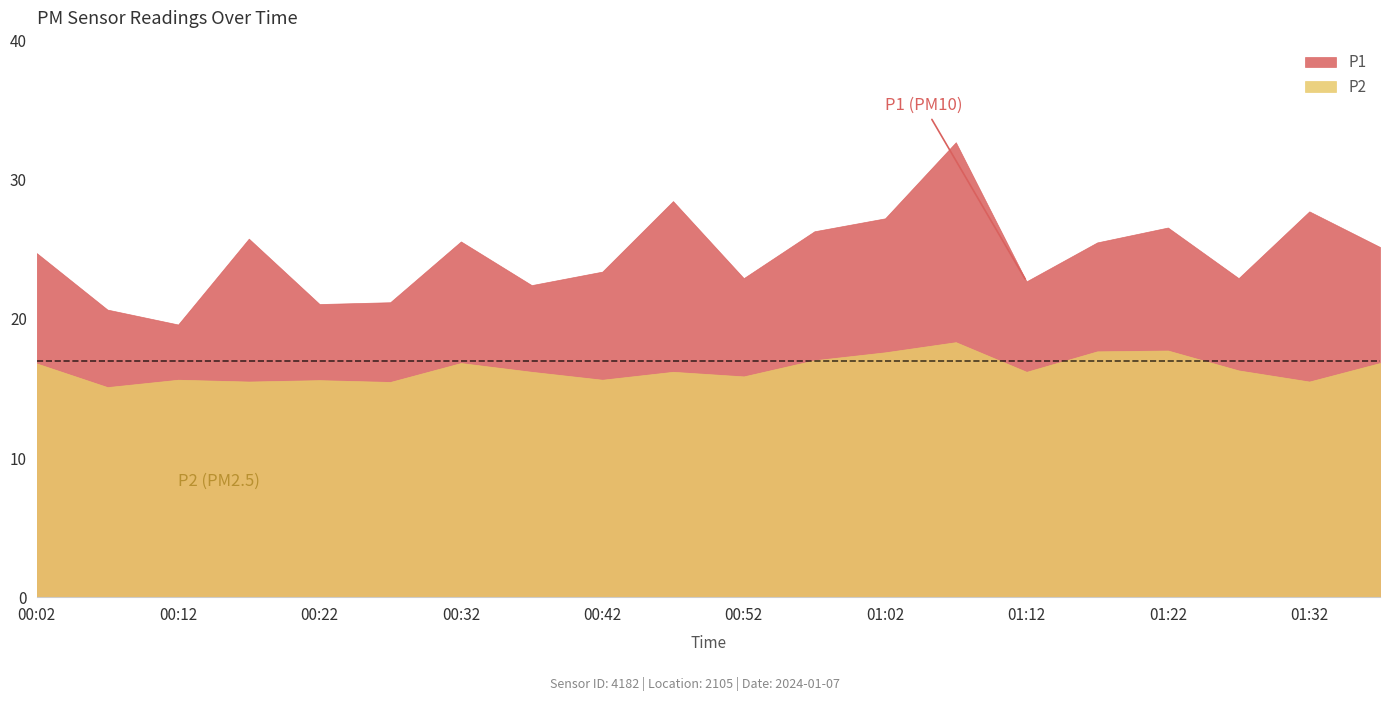

What is the average value of the P2 series?

16.4